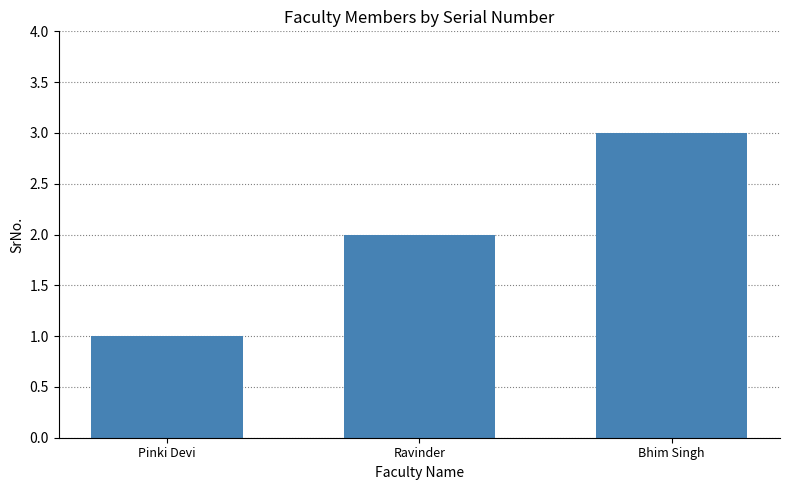

How many series are shown in this chart?

1